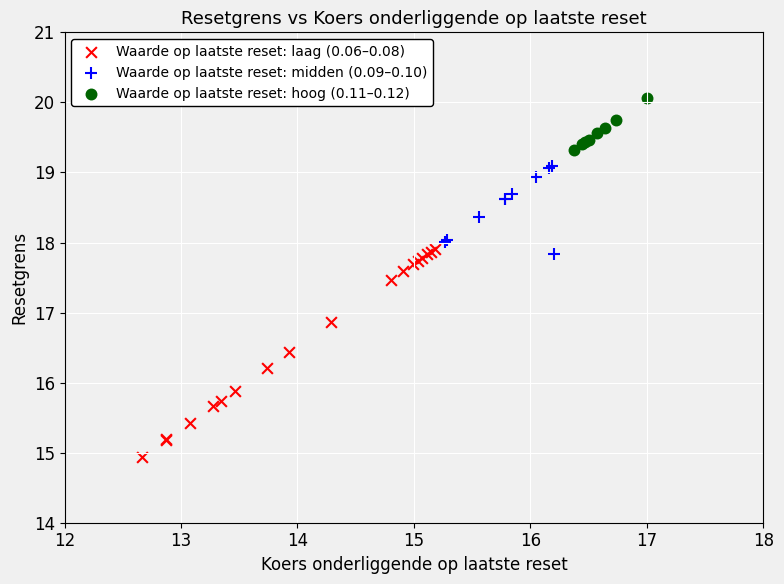

Which series reaches the maximum Y coordinate?

Waarde op laatste reset: hoog (0.11–0.12)